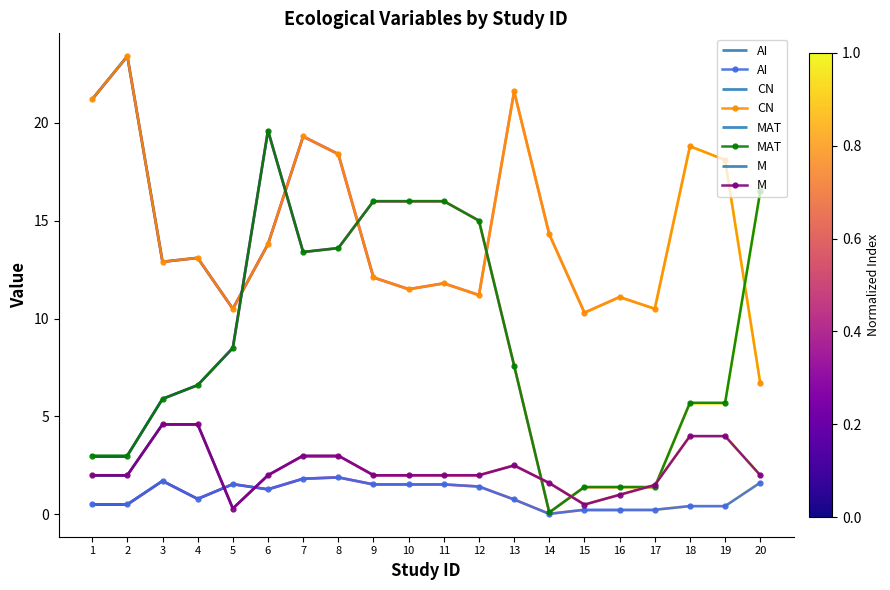

Reading left to right, list all the values displayed in this chart.

AI: 0.5	0.5	1.7	0.8	1.5	1.3	1.8	1.9	1.5	1.5	1.5	1.4	0.8	0.0	0.2	0.2	0.2	0.4	0.4	1.6
CN: 21.2	23.4	12.9	13.1	10.5	13.8	19.3	18.4	12.1	11.5	11.8	11.2	21.6	14.3	10.3	11.1	10.5	18.8	18.1	6.7
MAT: 3.0	3.0	5.9	6.6	8.5	19.6	13.4	13.6	16.0	16.0	16.0	15.0	7.6	0.1	1.4	1.4	1.4	5.7	5.7	16.5
M: 2.0	2.0	4.6	4.6	0.3	2.0	3.0	3.0	2.0	2.0	2.0	2.0	2.5	1.6	0.5	1.0	1.5	4.0	4.0	2.0